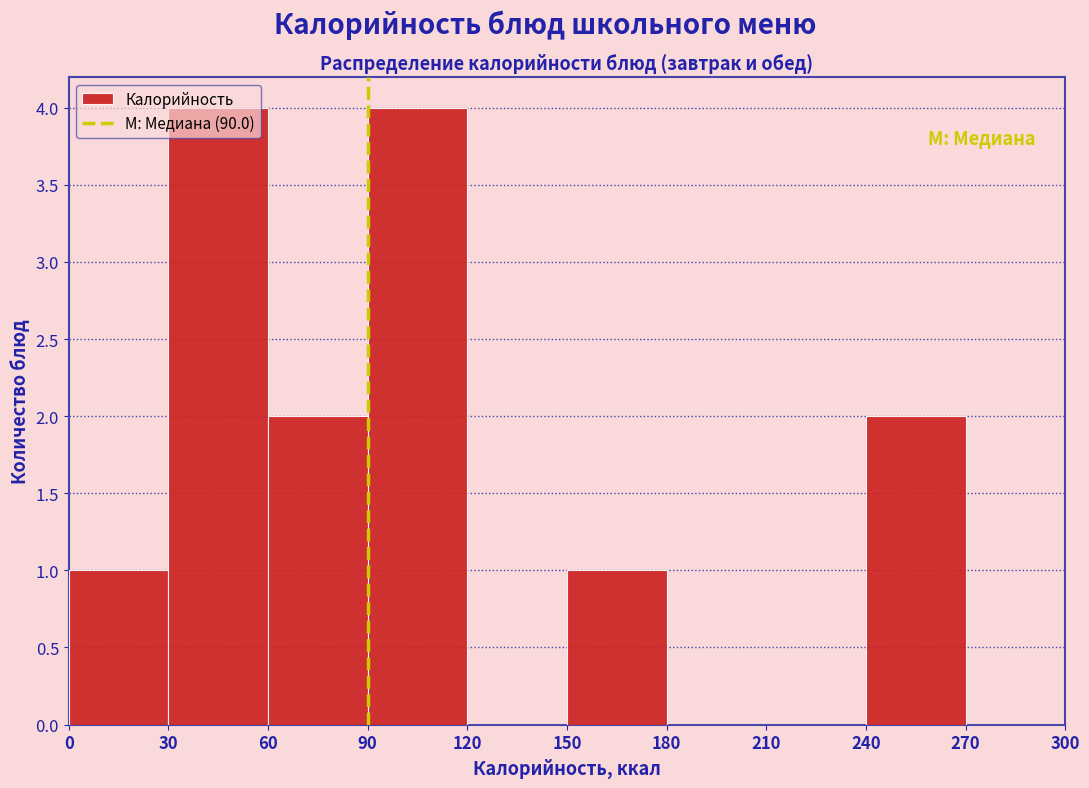

How tall is the bar that spans 0 to 30 on the x-axis? The values are not printed on the chart, so give them approximately, as read against the axis.

1